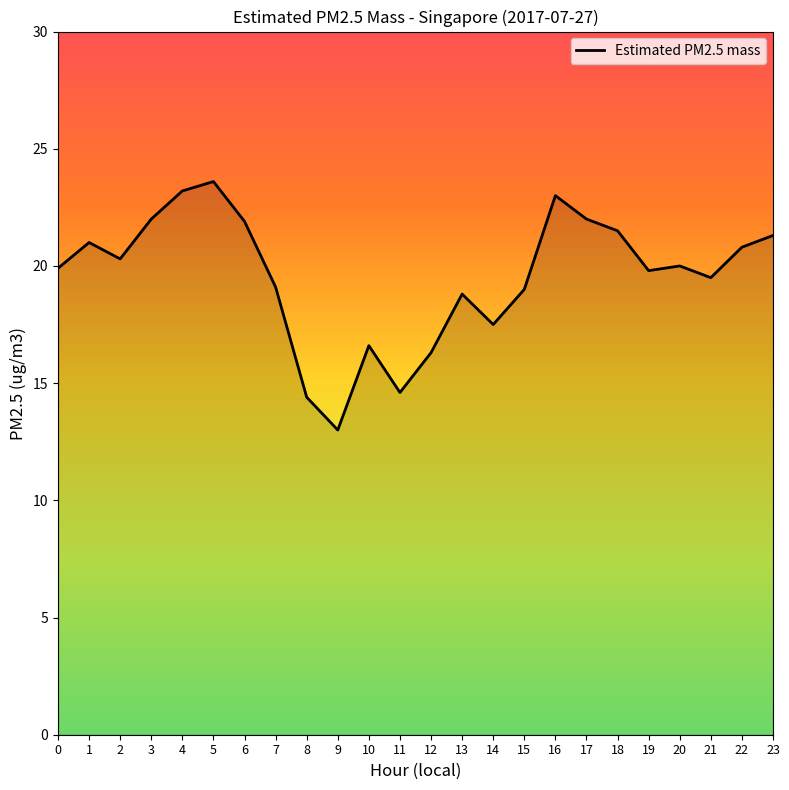

What is the difference between the values at 16 and 5?

0.6